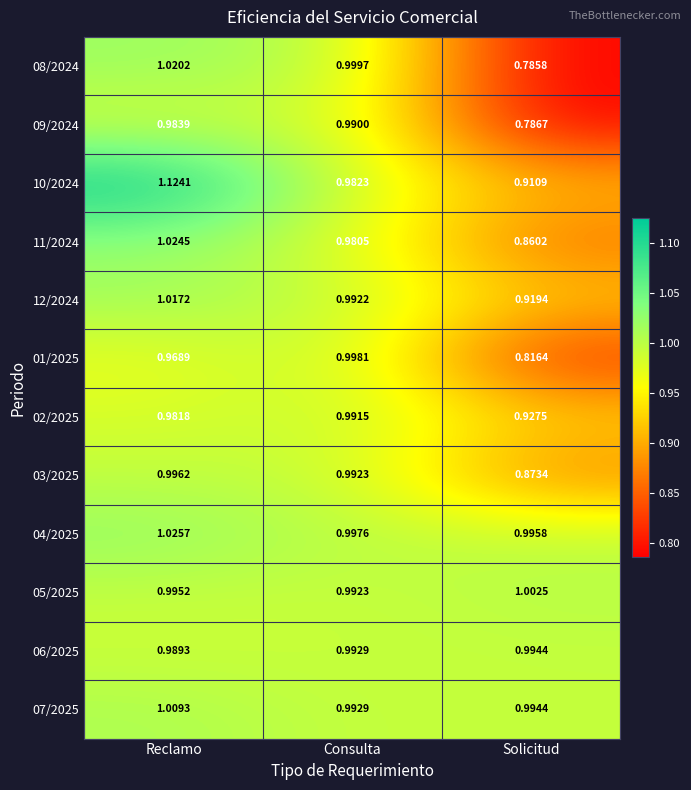

List the labels in order of 06/2025 value, smallest first.

Reclamo, Consulta, Solicitud